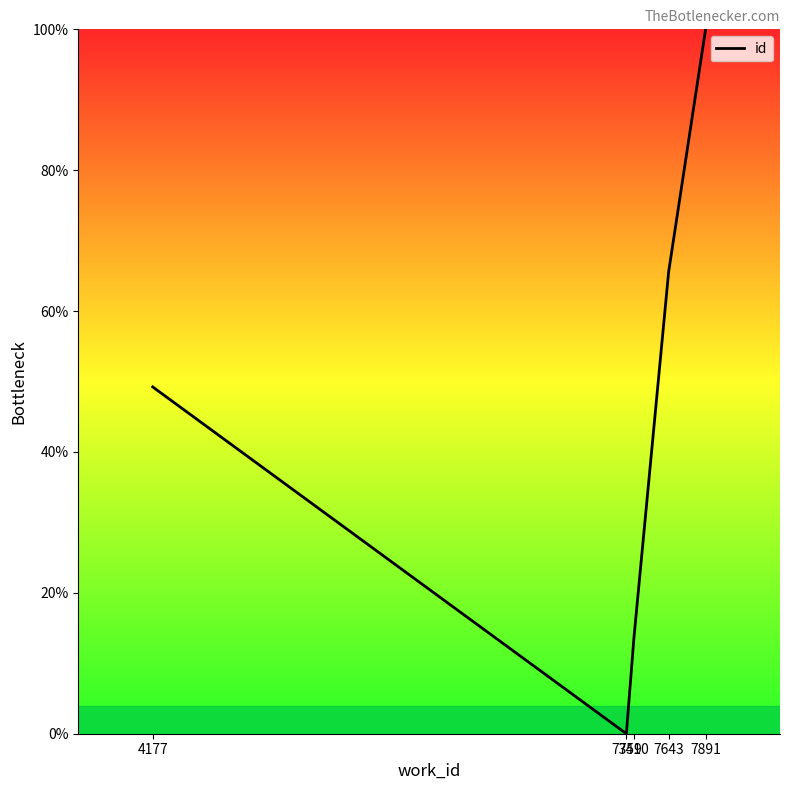

True or false: there are more than 0 points higher than both neighbors.

False